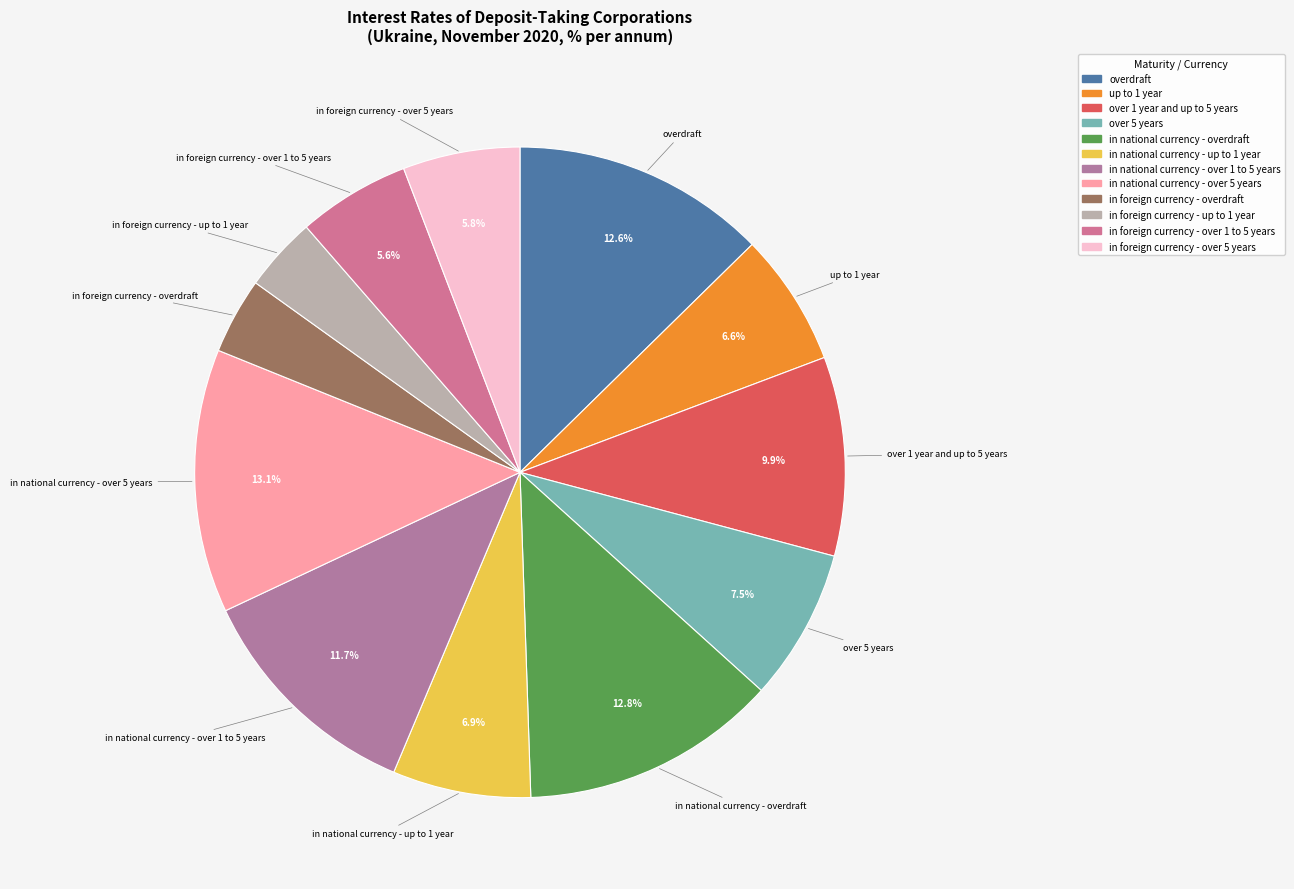

Which has a higher value, in national currency - overdraft or in foreign currency - up to 1 year?

in national currency - overdraft